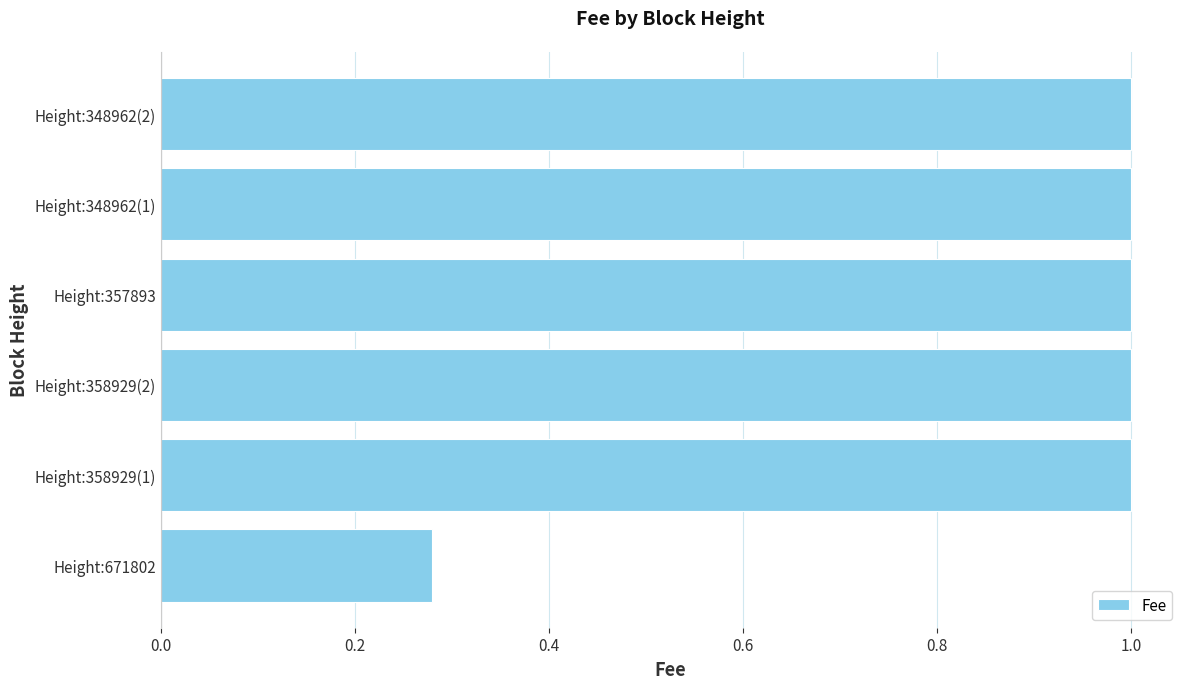

The value at Height:357893 is 0.3. True or false?

False